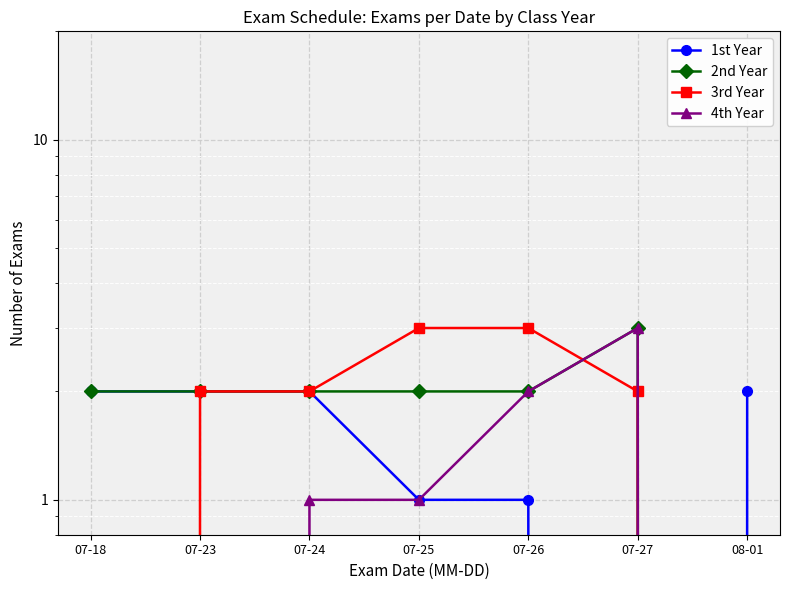

What is the label of the 2nd point from the left?

07-23